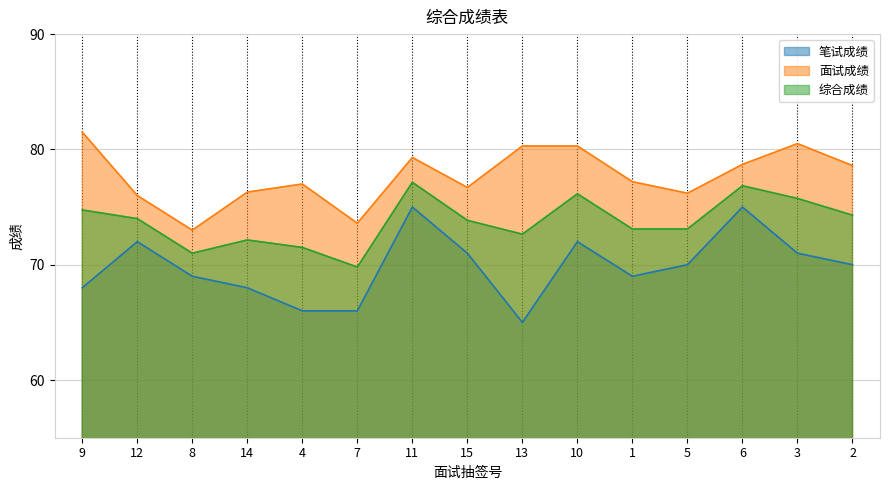

Which series changed the most between 12 and 13?

笔试成绩